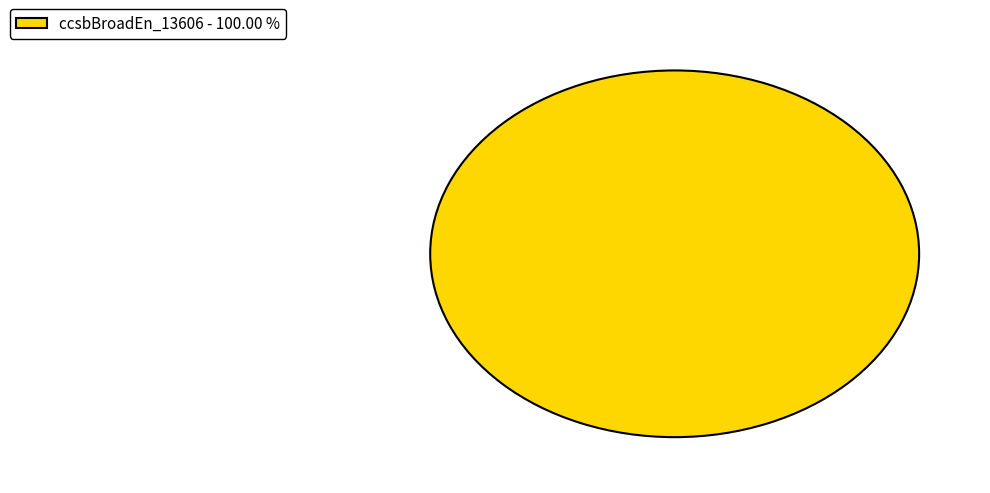

Rank the categories by value from lowest to highest.

ccsbBroadEn_13606 - 100.00 %